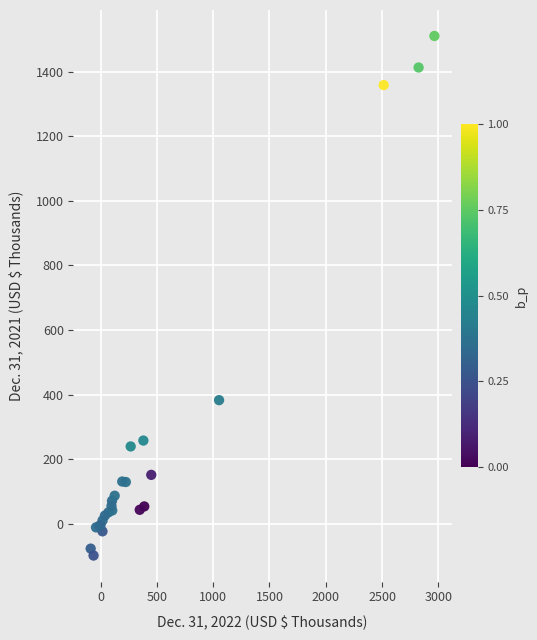

What Y value in the scatter plot is closest to 706?

383.2